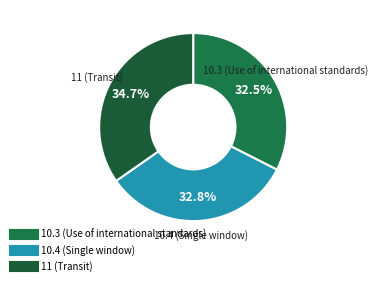

Between 11 (Transit) and 10.4 (Single window), which is larger?

11 (Transit)